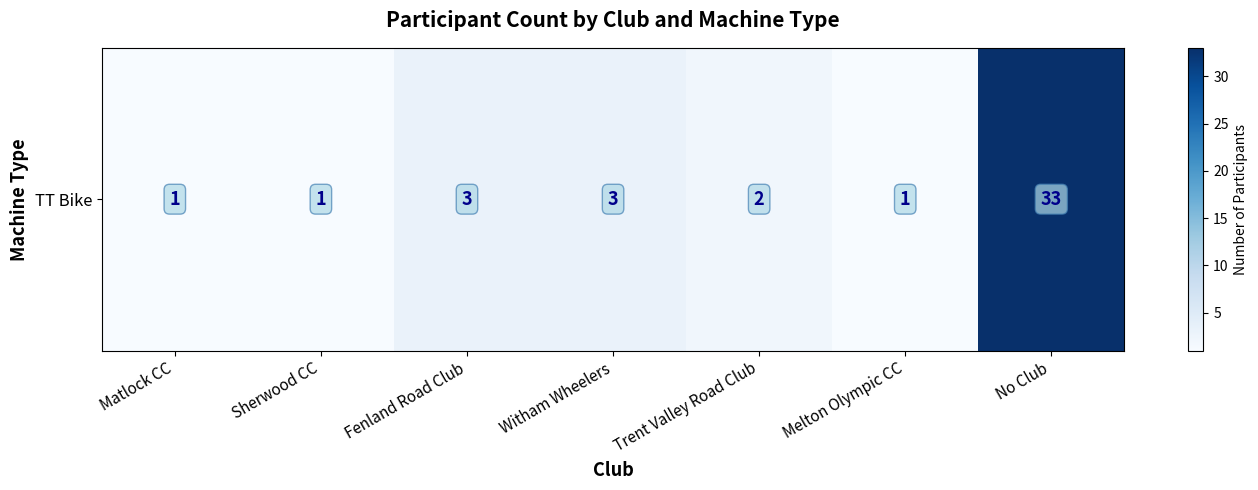

Reading left to right, transcribe all the data shown in this chart.

1	1	3	3	2	1	33